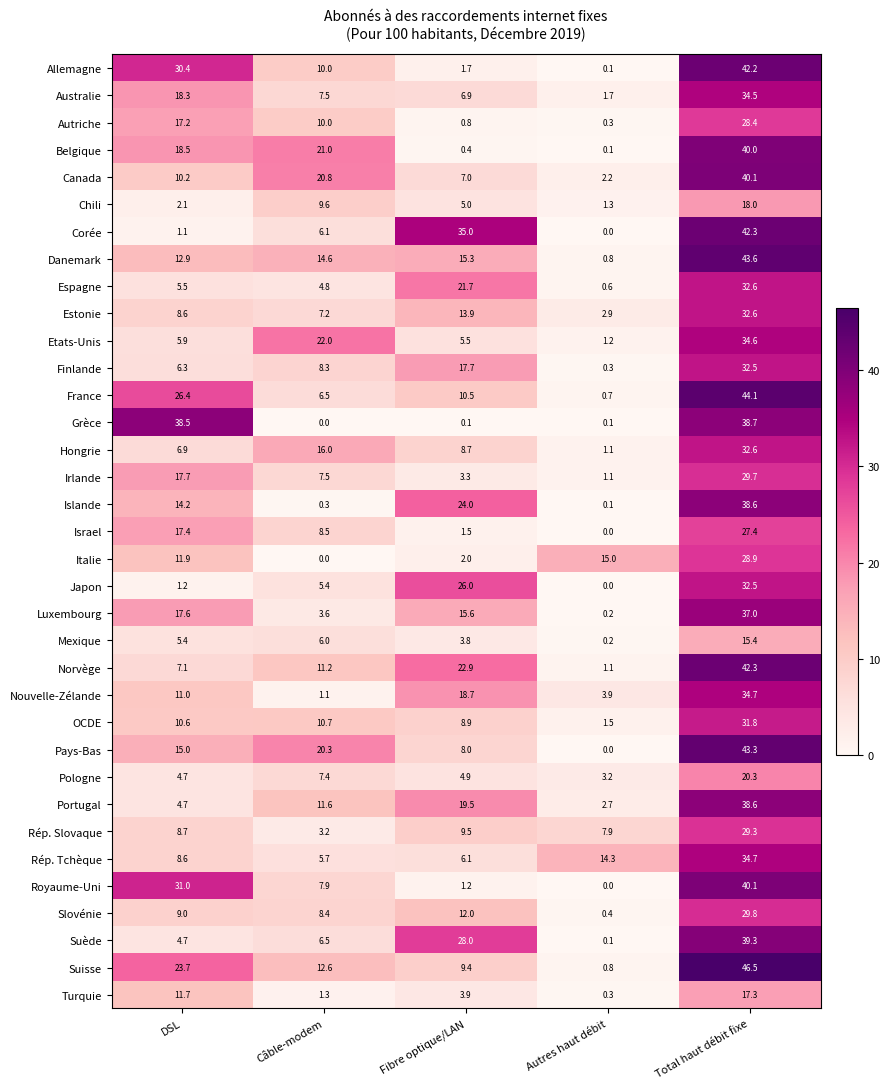

What is the average value of the Australie series?

13.8